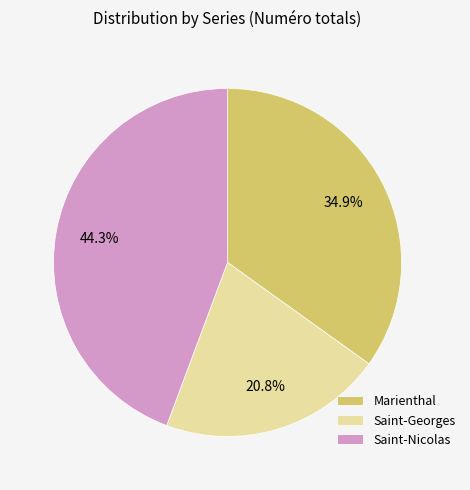

Count the number of slices in the pie.

3